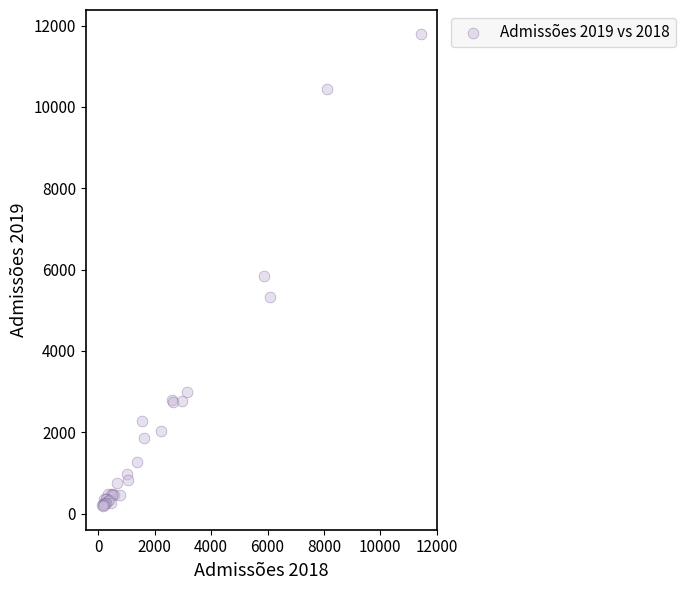

What Y value in the scatter plot is closest to 5993?

5840